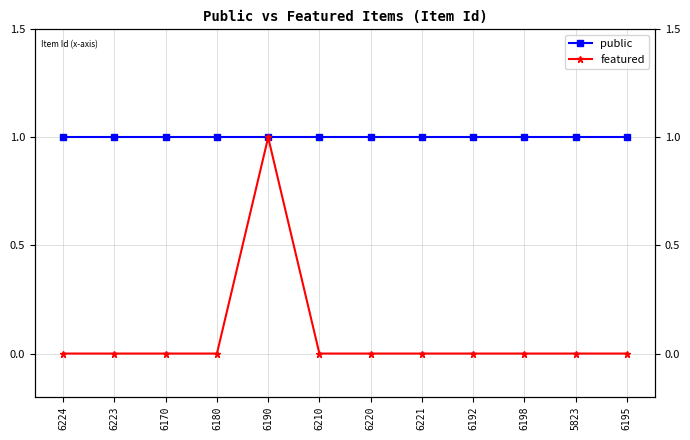

Which category has the highest value across all series?

6224